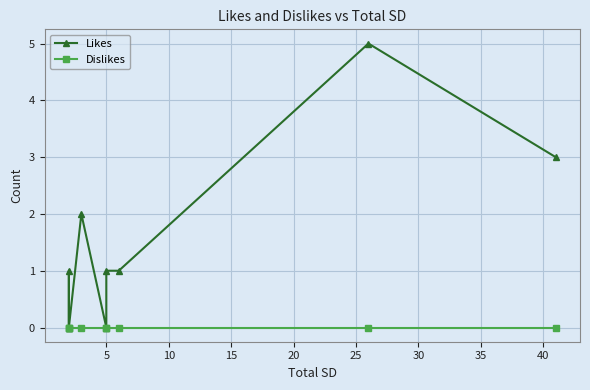

Which series has the largest total across all categories?

Likes